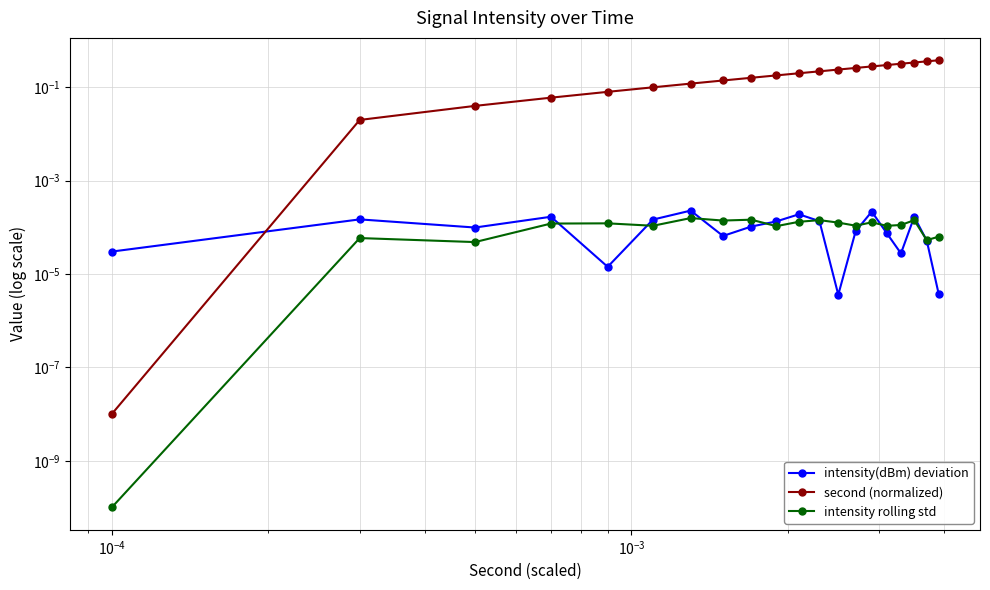

How many lines are shown in the chart?

3